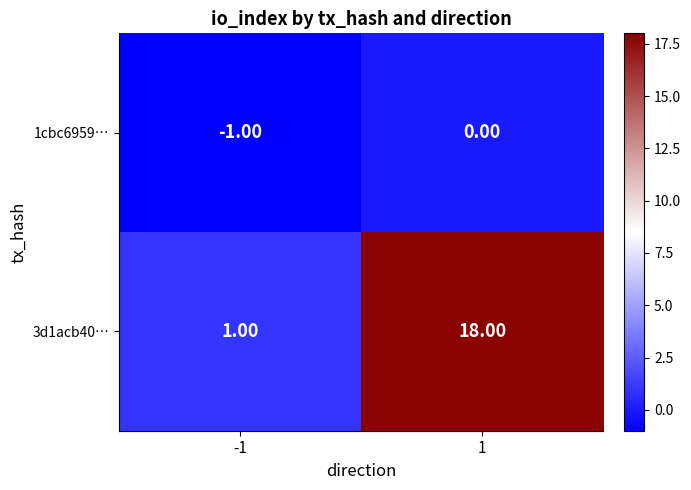

What is the average value of the 3d1acb40… series?

10